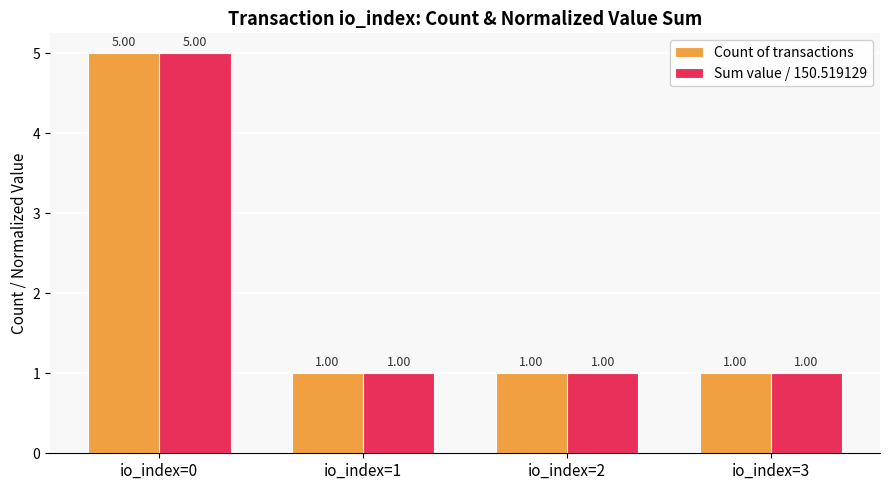

What is the sum of all Count of transactions values?

8